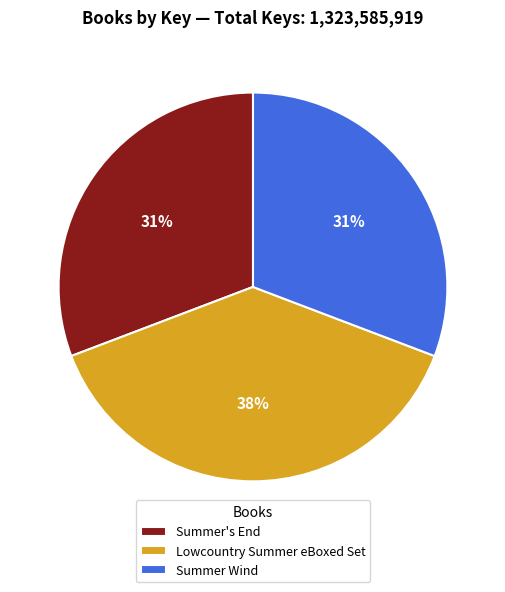

Between Summer's End and Lowcountry Summer eBoxed Set, which is larger?

Lowcountry Summer eBoxed Set